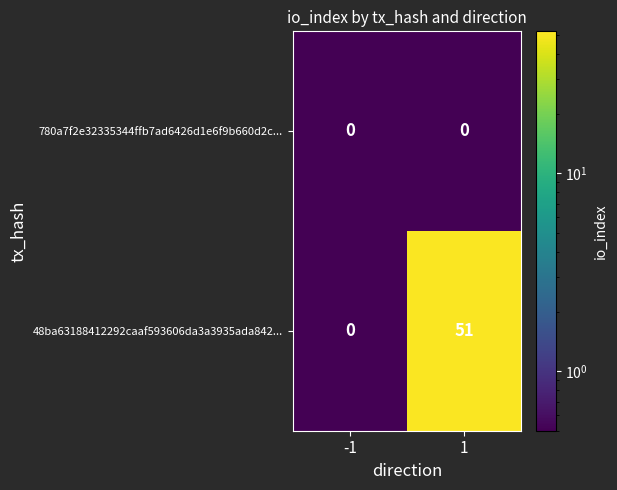

The 780a7f2e32335344ffb7ad6426d1e6f9b660d2c... series shows 0 at 1. True or false?

True